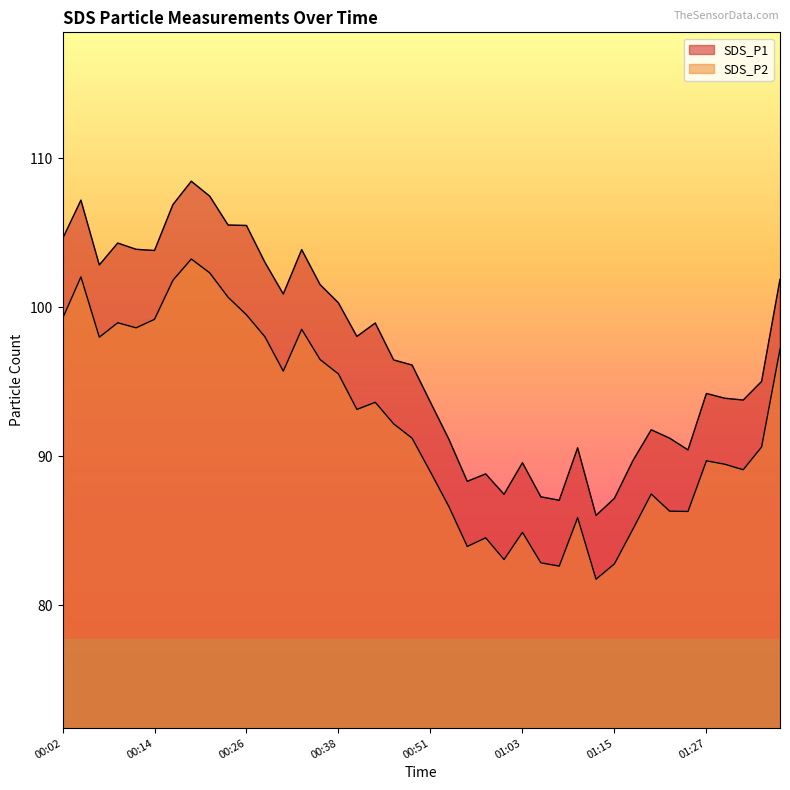

The value of SDS_P1 at 01:08 is 87.0. True or false?

True